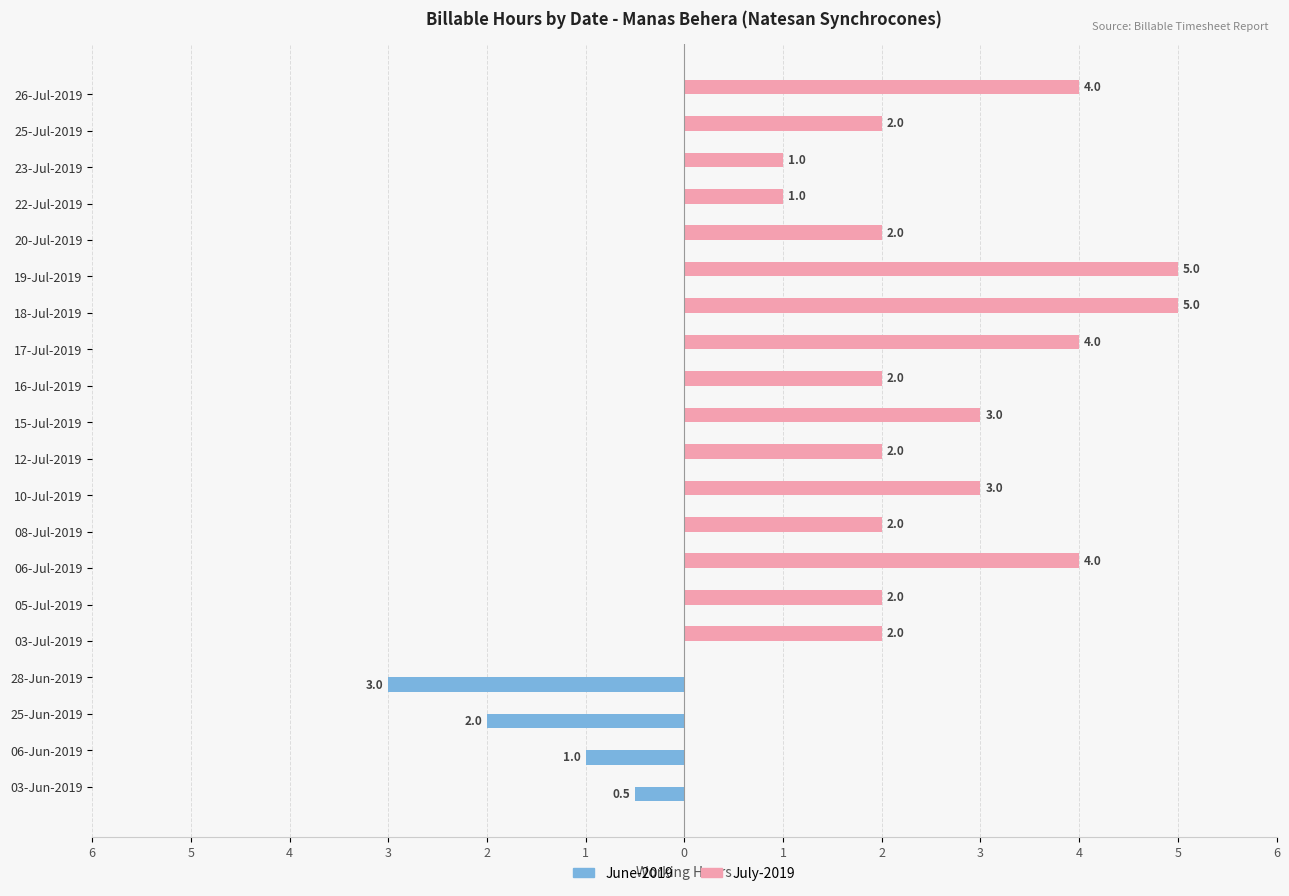

What are all the series names shown in the legend?

June-2019, July-2019